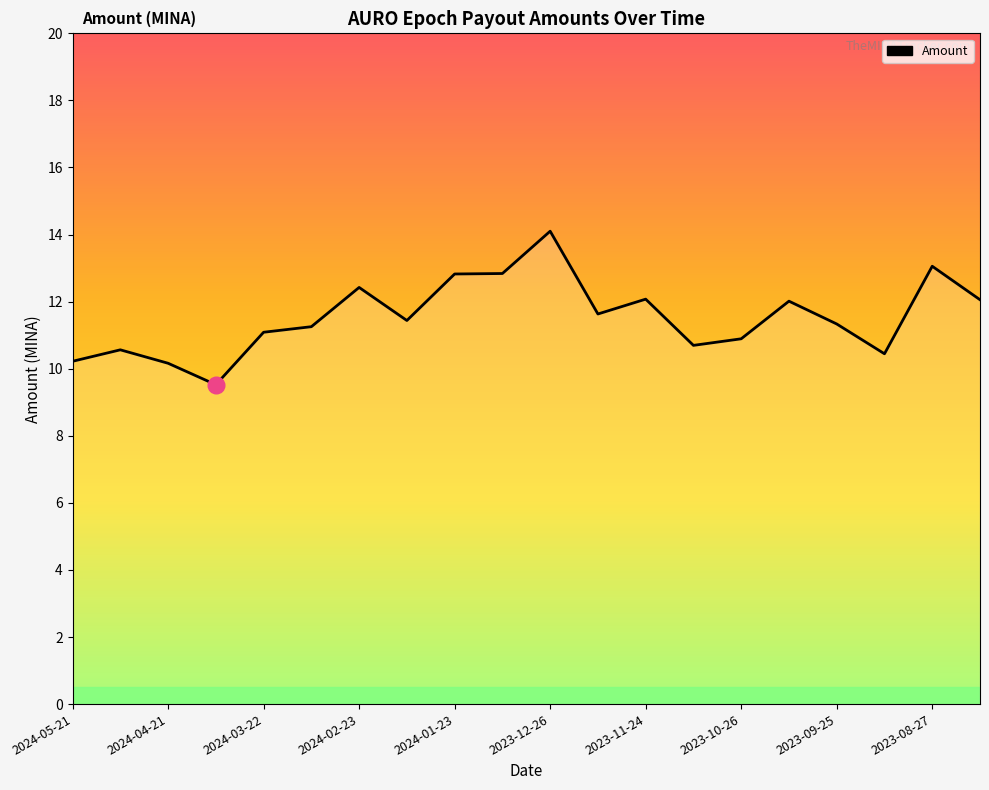

What is the difference between the maximum and minimum values?

4.6